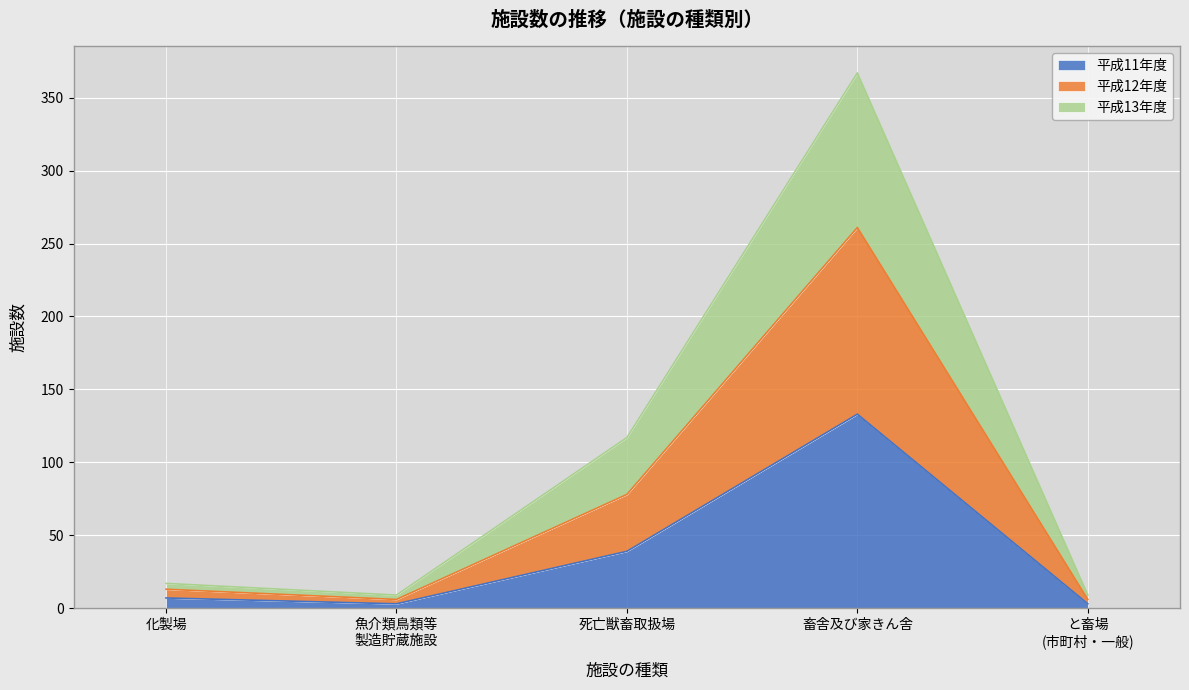

Reading left to right, list all the values displayed in this chart.

平成11年度: 7	3	39	133	3
平成12年度: 13	6	78	261	6
平成13年度: 17	9	117	367	9